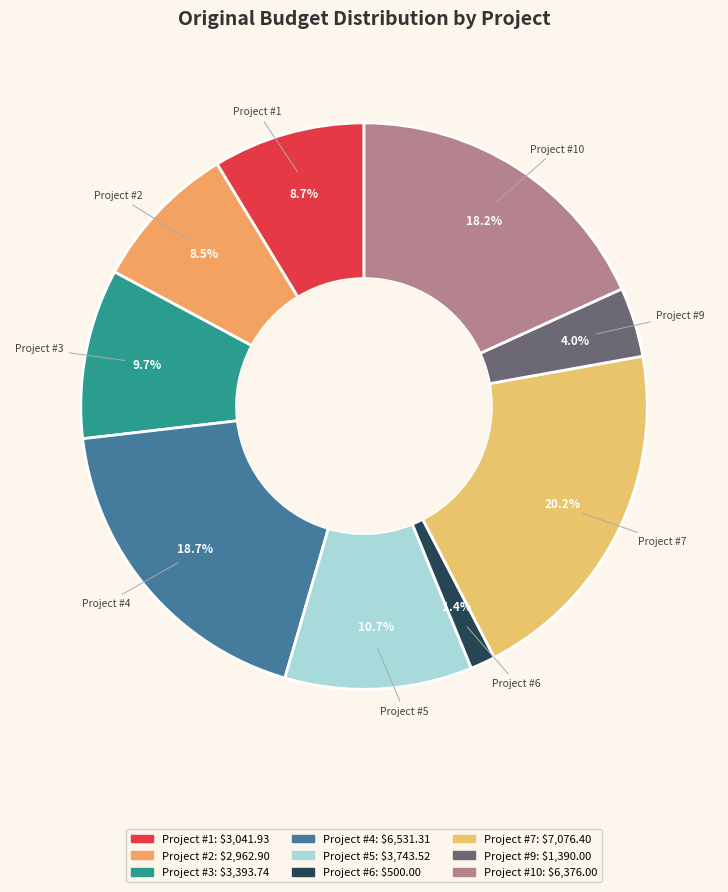

How many slices are in this pie chart?

9